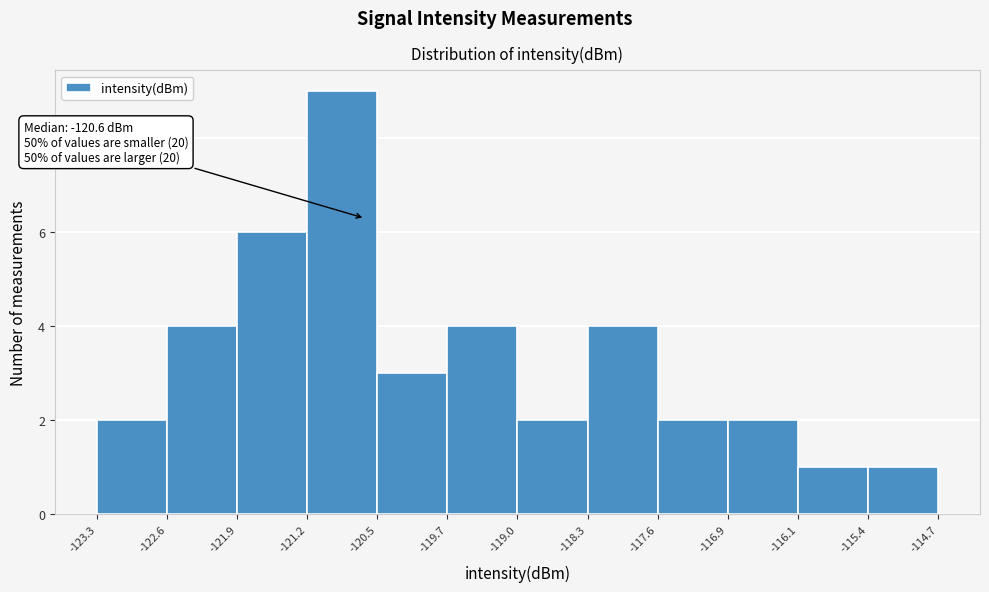

Which range on the x-axis has the tallest bar?

-121.2 to -120.5